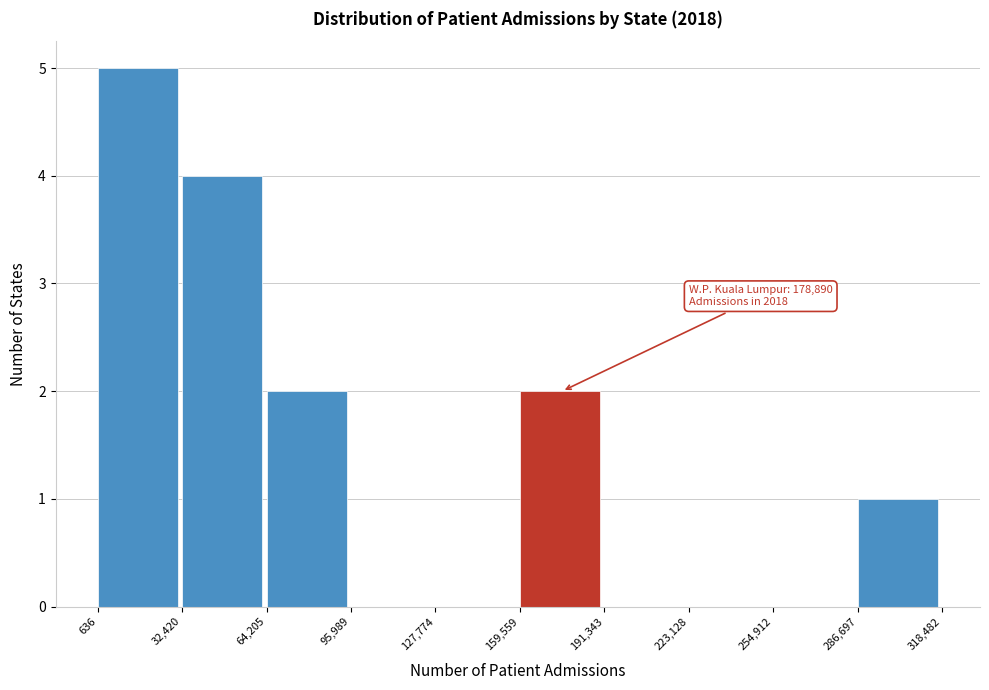

Over which range of the x-axis is the bar tallest?

636 to 32,420